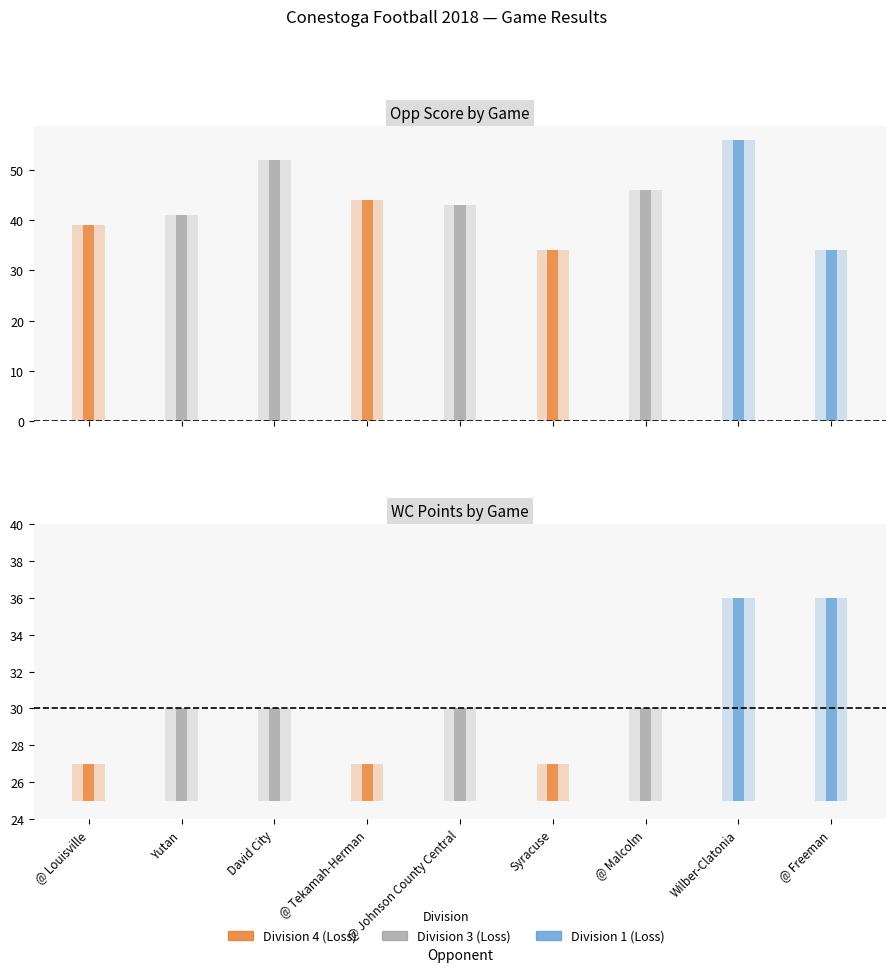

What is the value of the WC Points bar at the 2nd from the left?

30